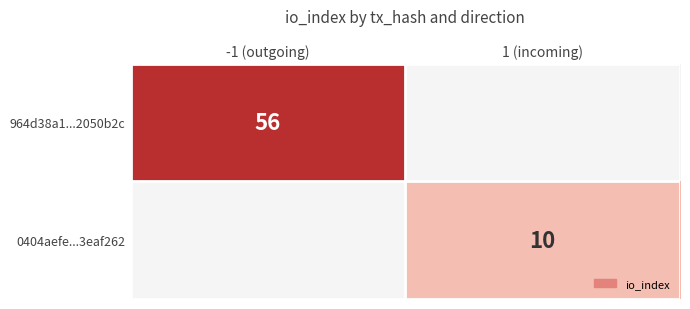

The value of 0404aefe...3eaf262 at 1 (incoming) is 4. True or false?

False